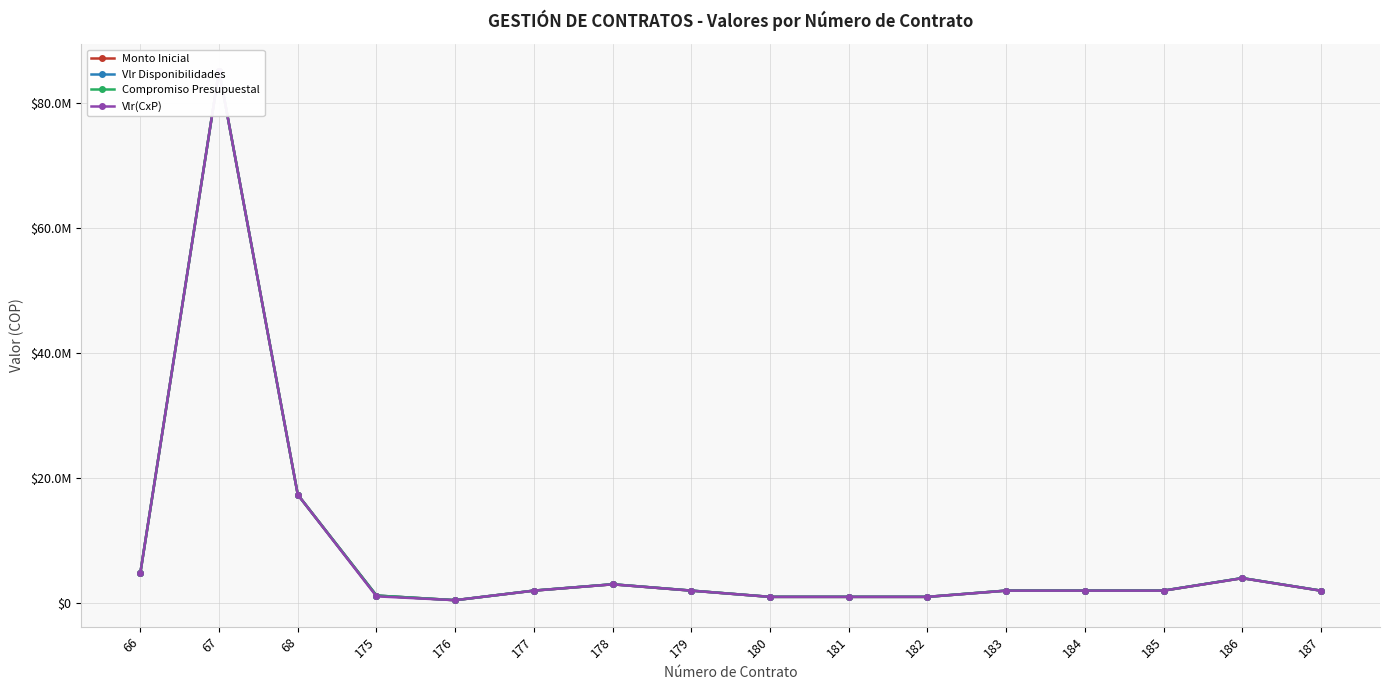

Rank the series at 176 from highest to lowest value.

Vlr Disponibilidades, Compromiso Presupuestal, Monto Inicial, Vlr(CxP)